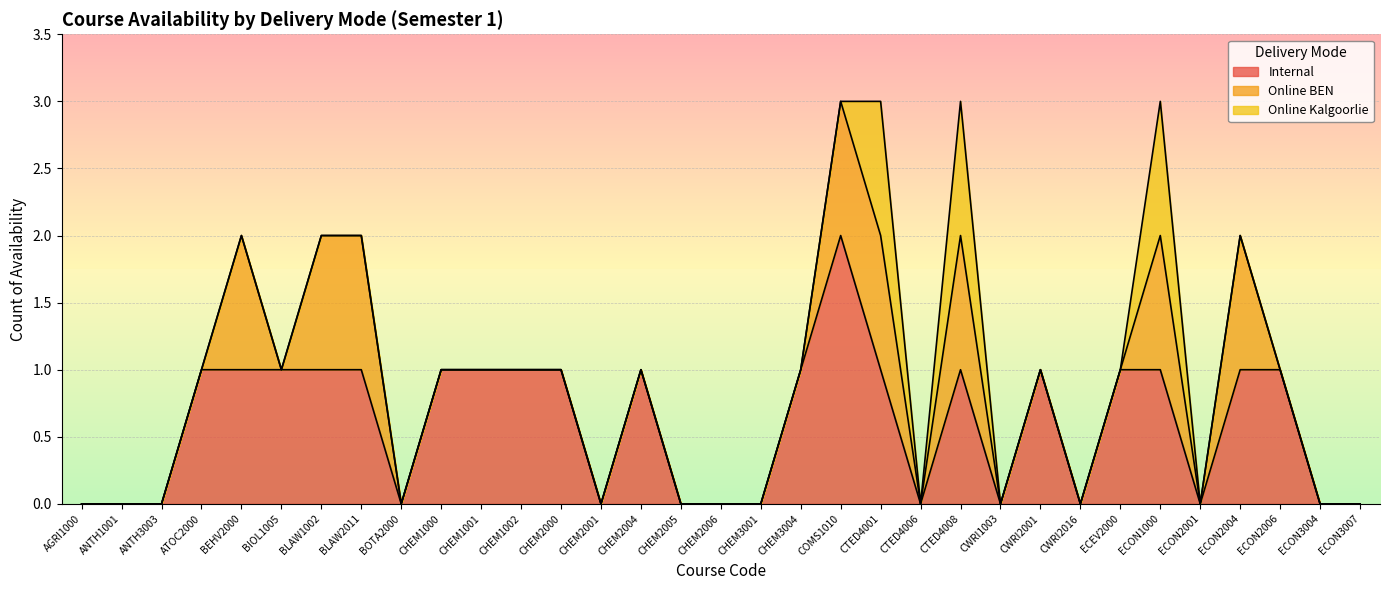

True or false: Internal and Online BEN cross at least once.

False